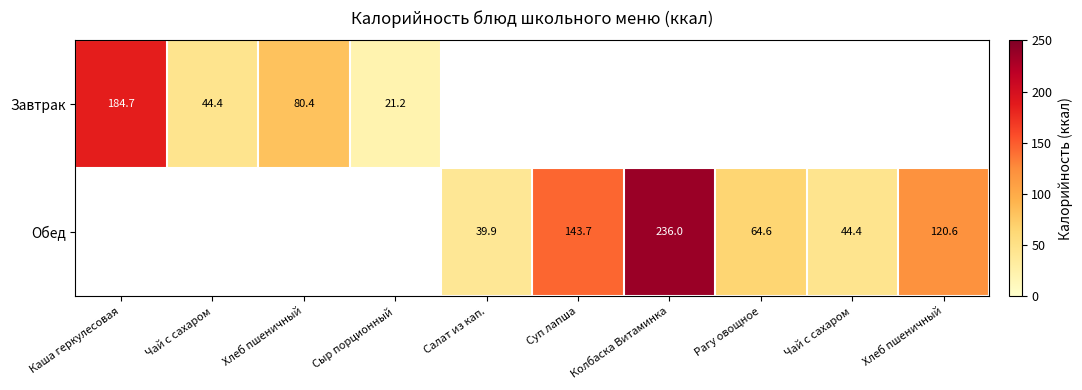

What is the sum of the Завтрак values at Колбаска Витаминка and Каша геркулесовая?

184.7